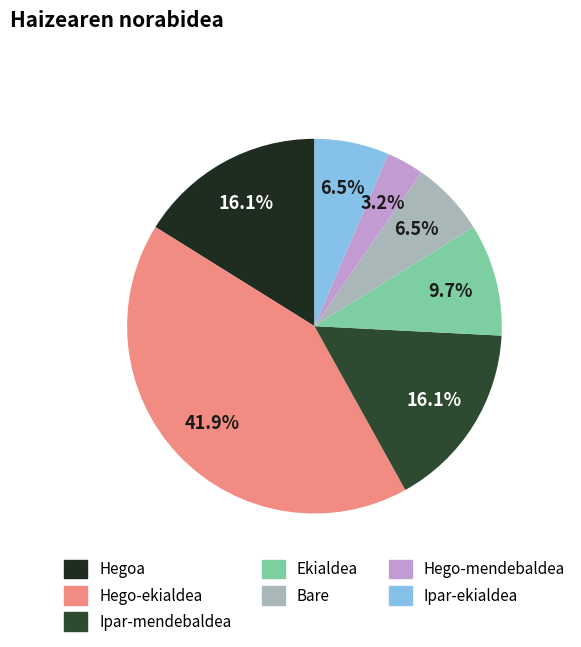

What percentage is NOT represented by Bare?

93.5%